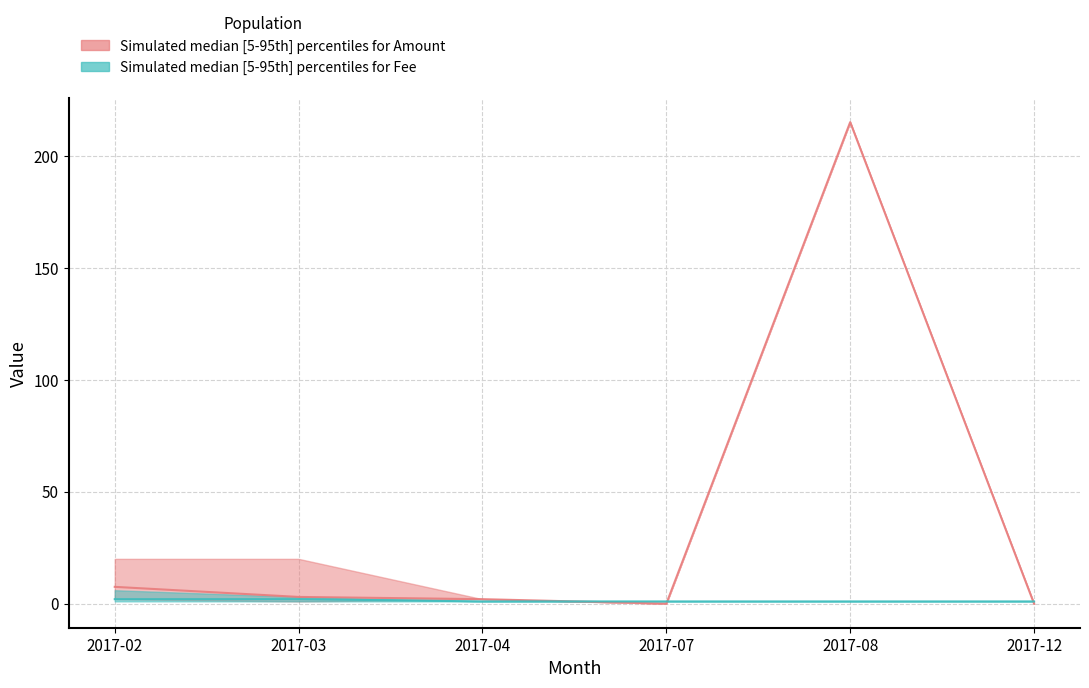

True or false: Fee_upper and Fee_lower cross at least once.

False